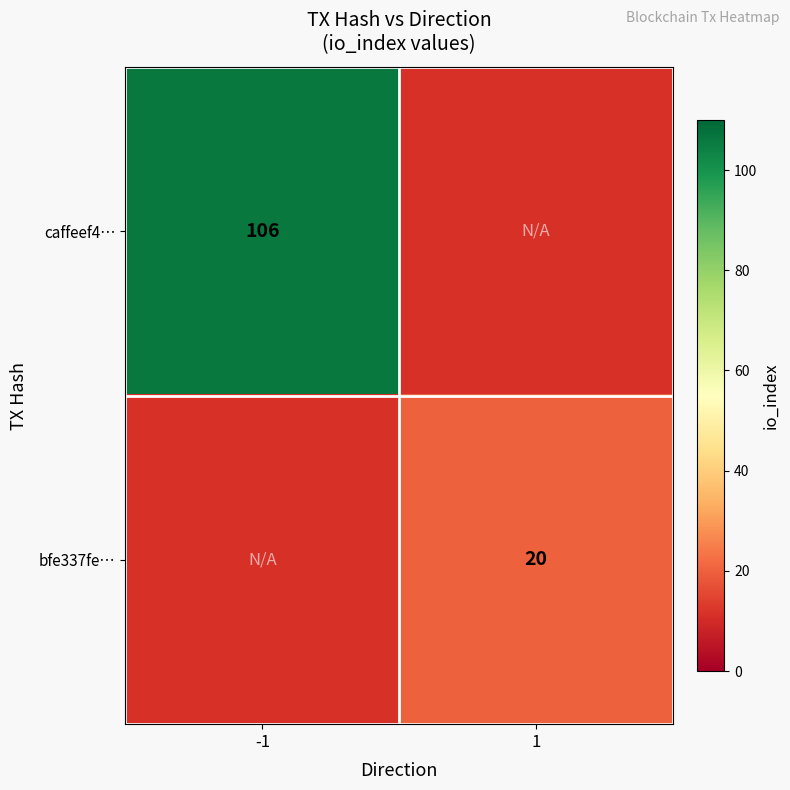

Which category has the lowest value across all series?

1